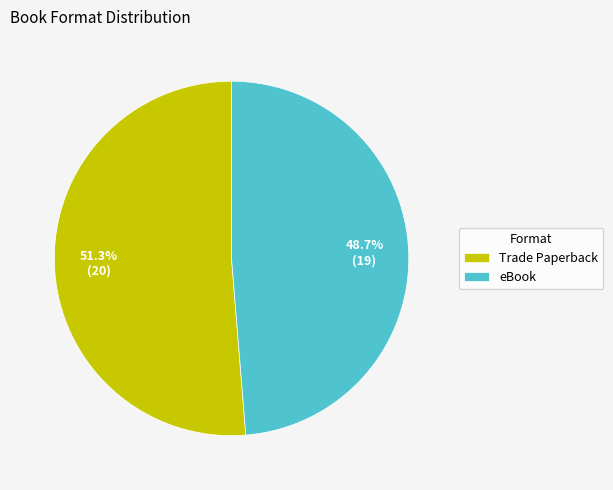

To the nearest percent, what is the average slice percentage?

50%